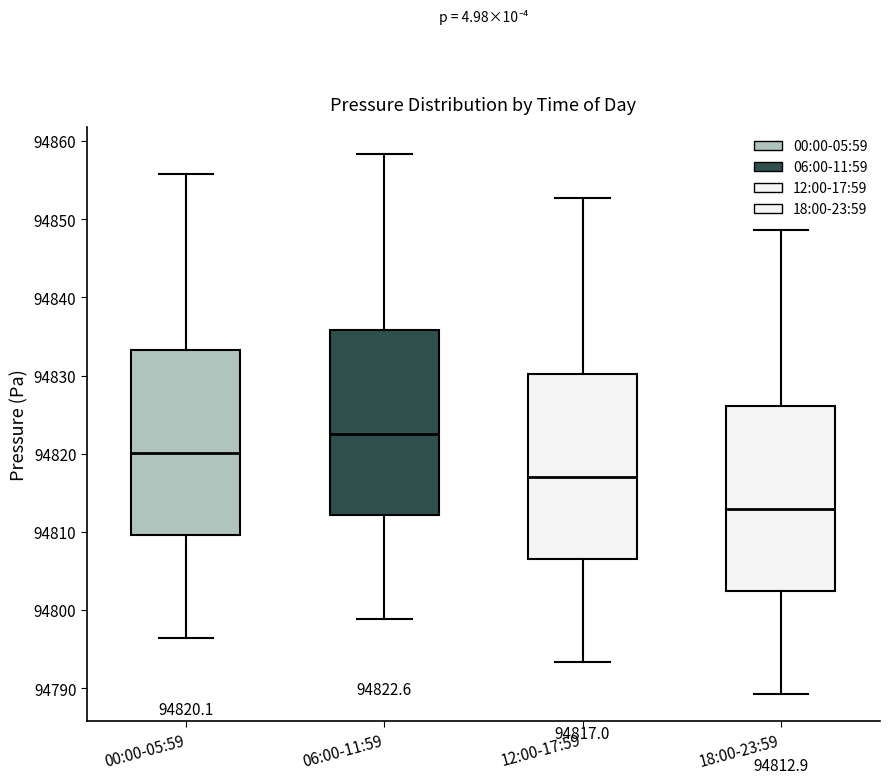

Which box has the highest median line?

06:00-11:59